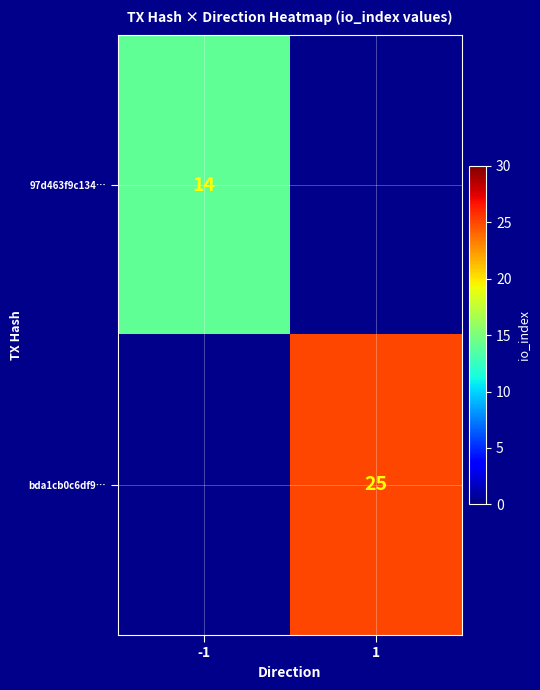

The bda1cb0c6df9… series shows 9 at 1. True or false?

False